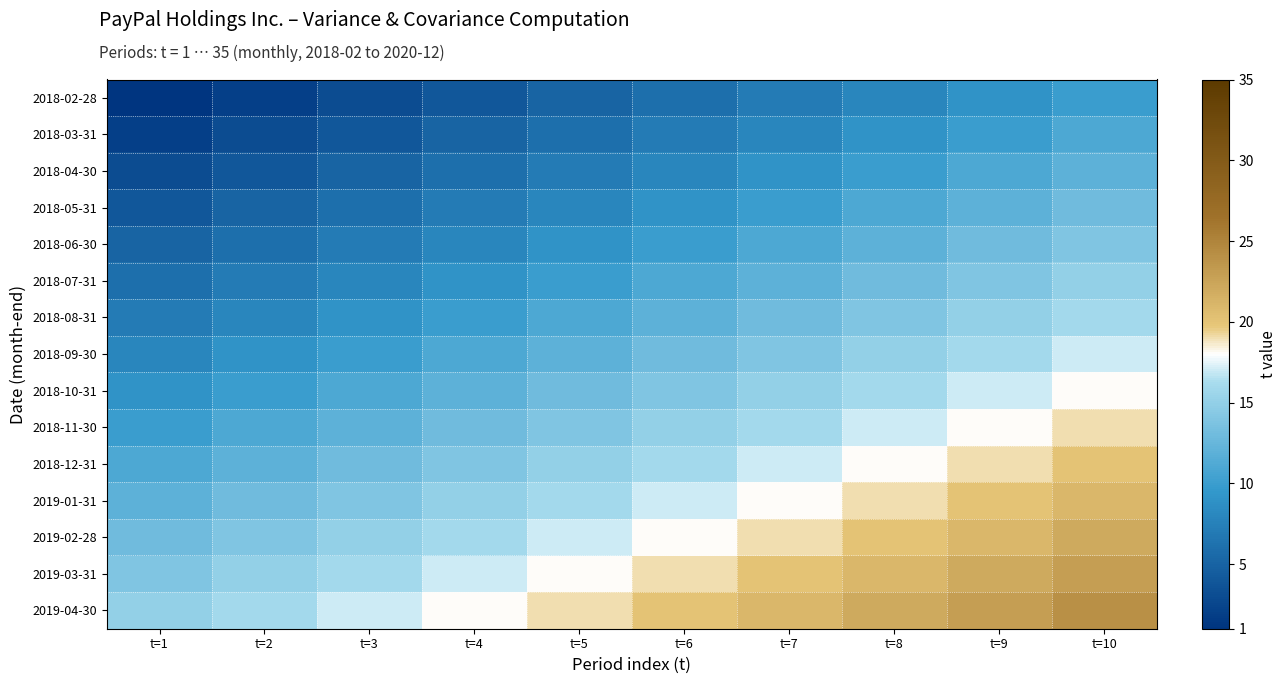

Reading left to right, extract all data points from this chart.

2018-02-28: t=1=1	t=2=2	t=3=3	t=4=4	t=5=5	t=6=6	t=7=7	t=8=8	t=9=9	t=10=10
2018-03-31: t=1=2	t=2=3	t=3=4	t=4=5	t=5=6	t=6=7	t=7=8	t=8=9	t=9=10	t=10=11
2018-04-30: t=1=3	t=2=4	t=3=5	t=4=6	t=5=7	t=6=8	t=7=9	t=8=10	t=9=11	t=10=12
2018-05-31: t=1=4	t=2=5	t=3=6	t=4=7	t=5=8	t=6=9	t=7=10	t=8=11	t=9=12	t=10=13
2018-06-30: t=1=5	t=2=6	t=3=7	t=4=8	t=5=9	t=6=10	t=7=11	t=8=12	t=9=13	t=10=14
2018-07-31: t=1=6	t=2=7	t=3=8	t=4=9	t=5=10	t=6=11	t=7=12	t=8=13	t=9=14	t=10=15
2018-08-31: t=1=7	t=2=8	t=3=9	t=4=10	t=5=11	t=6=12	t=7=13	t=8=14	t=9=15	t=10=16
2018-09-30: t=1=8	t=2=9	t=3=10	t=4=11	t=5=12	t=6=13	t=7=14	t=8=15	t=9=16	t=10=17
2018-10-31: t=1=9	t=2=10	t=3=11	t=4=12	t=5=13	t=6=14	t=7=15	t=8=16	t=9=17	t=10=18
2018-11-30: t=1=10	t=2=11	t=3=12	t=4=13	t=5=14	t=6=15	t=7=16	t=8=17	t=9=18	t=10=19
2018-12-31: t=1=11	t=2=12	t=3=13	t=4=14	t=5=15	t=6=16	t=7=17	t=8=18	t=9=19	t=10=20
2019-01-31: t=1=12	t=2=13	t=3=14	t=4=15	t=5=16	t=6=17	t=7=18	t=8=19	t=9=20	t=10=21
2019-02-28: t=1=13	t=2=14	t=3=15	t=4=16	t=5=17	t=6=18	t=7=19	t=8=20	t=9=21	t=10=22
2019-03-31: t=1=14	t=2=15	t=3=16	t=4=17	t=5=18	t=6=19	t=7=20	t=8=21	t=9=22	t=10=23
2019-04-30: t=1=15	t=2=16	t=3=17	t=4=18	t=5=19	t=6=20	t=7=21	t=8=22	t=9=23	t=10=24